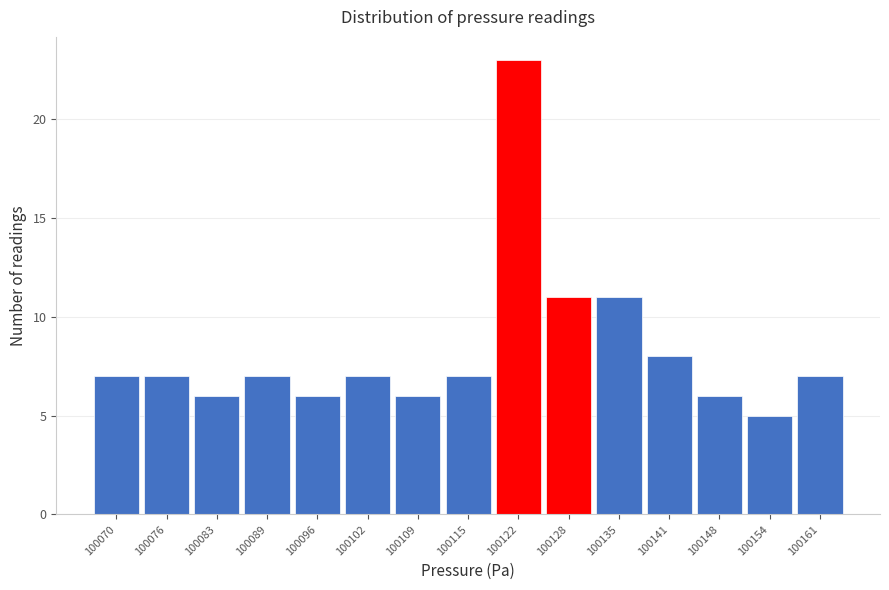

Reading right to left, list all the values displayed in this chart.

7	5	6	8	11	11	23	7	6	7	6	7	6	7	7